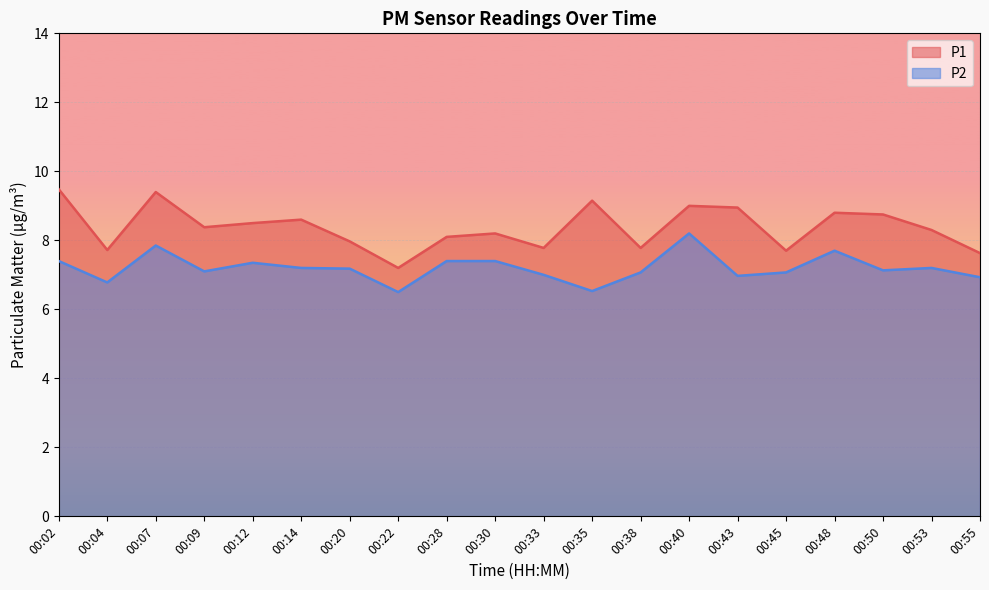

What is the difference between the maximum and minimum values in the P2 series?

1.7